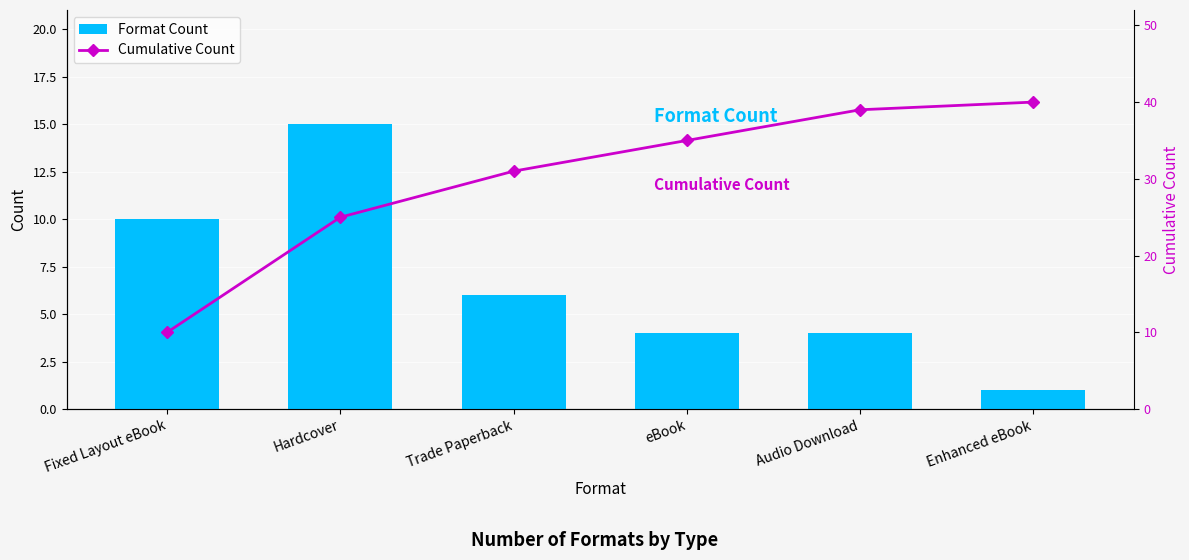

Reading right to left, what are all the values shown in this chart?

Format Count: 1	4	4	6	15	10
Cumulative Count: 40	39	35	31	25	10